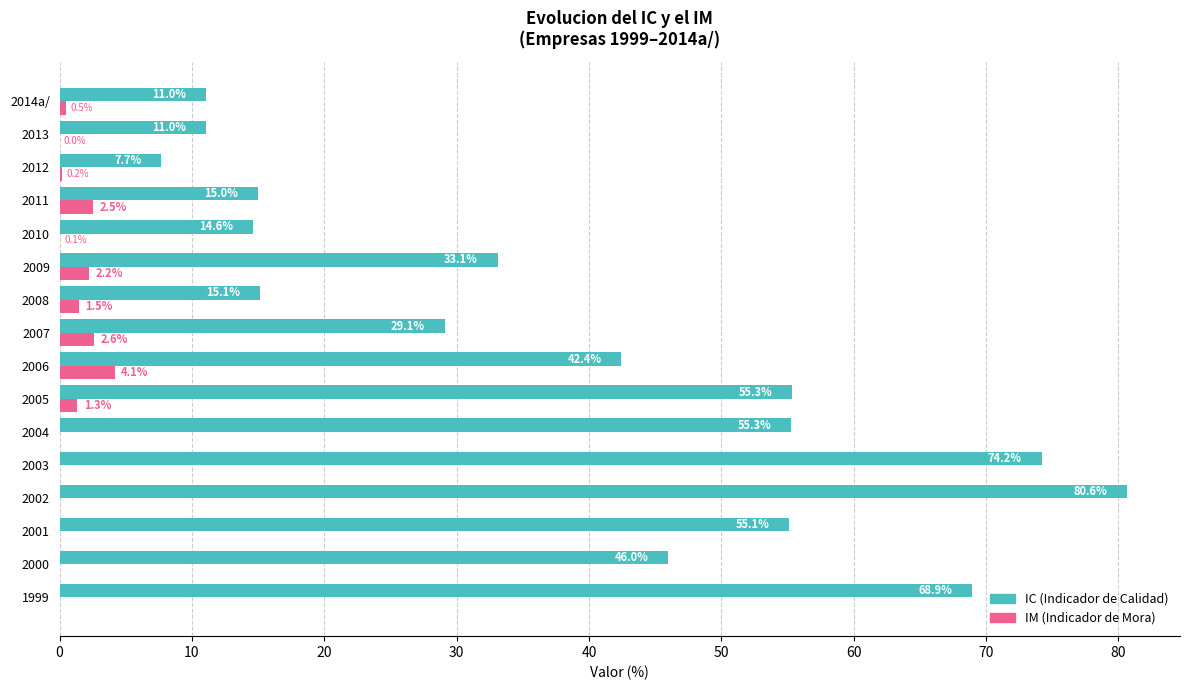

Count the number of categories in the chart.

16